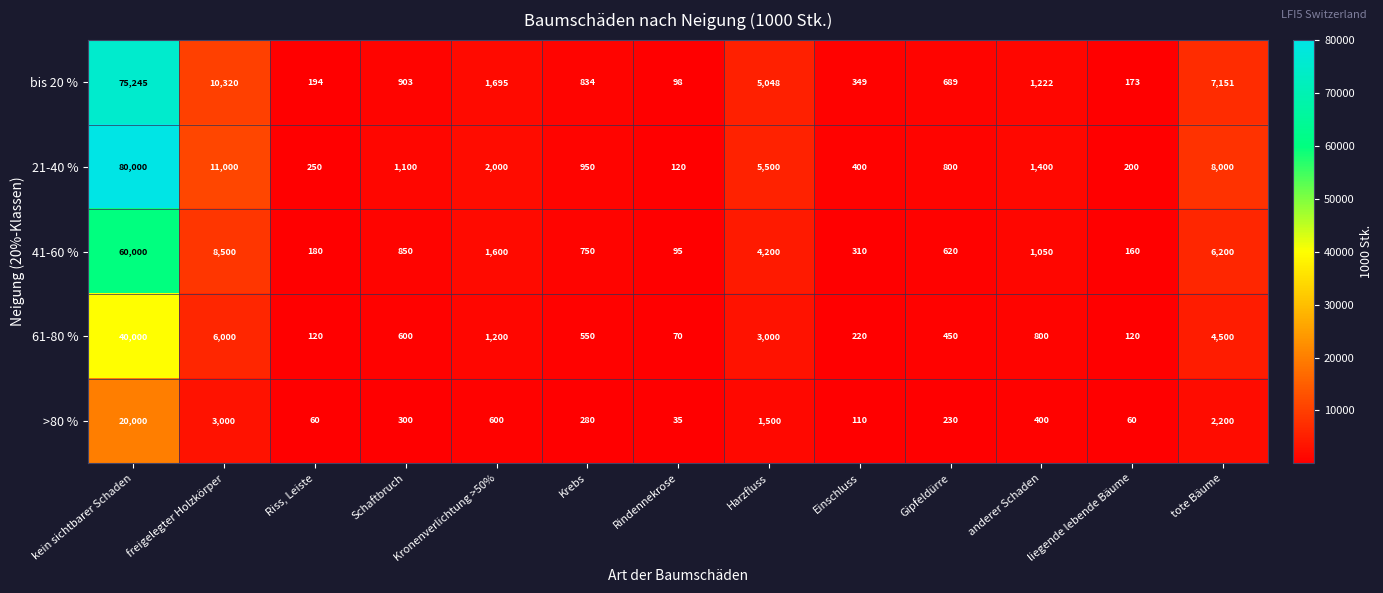

Which series has the widest spread of values?

21-40 %